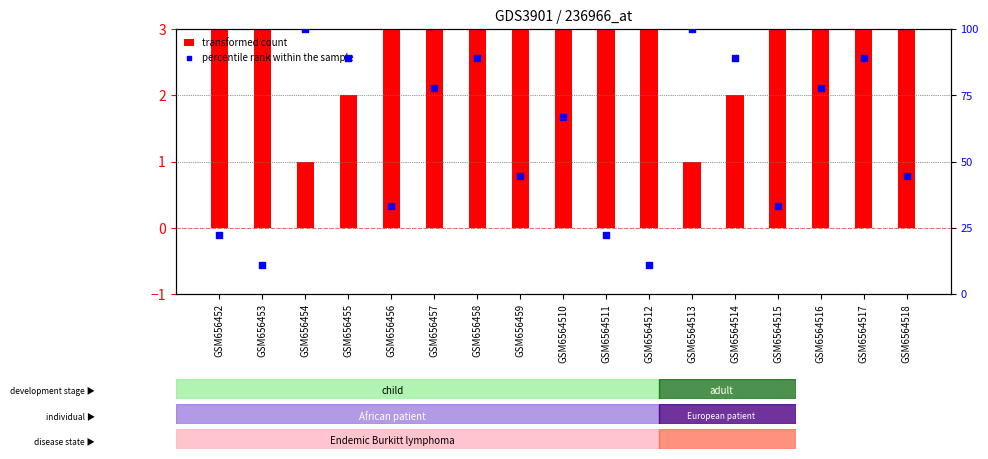

Which series reaches the maximum Y coordinate?

percentile rank within the sample